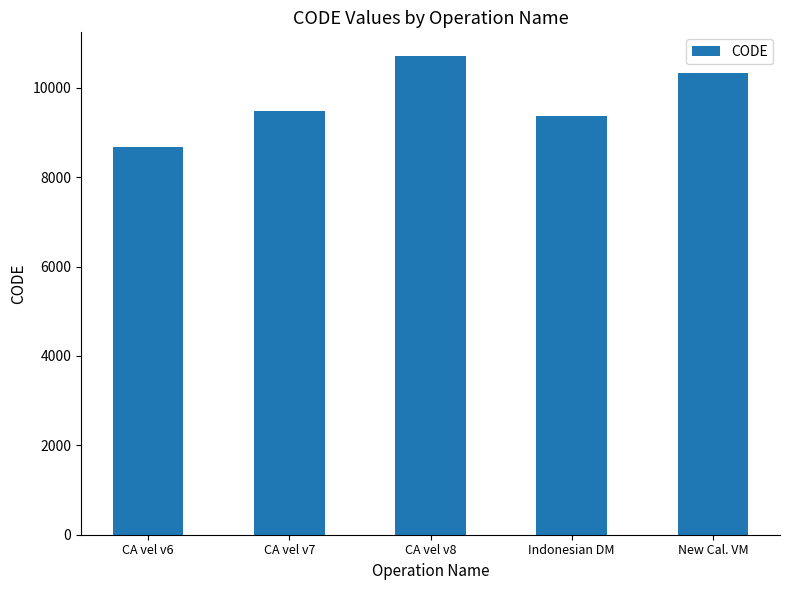

Rank the categories by value from highest to lowest.

CA vel v8, New Cal. VM, CA vel v7, Indonesian DM, CA vel v6